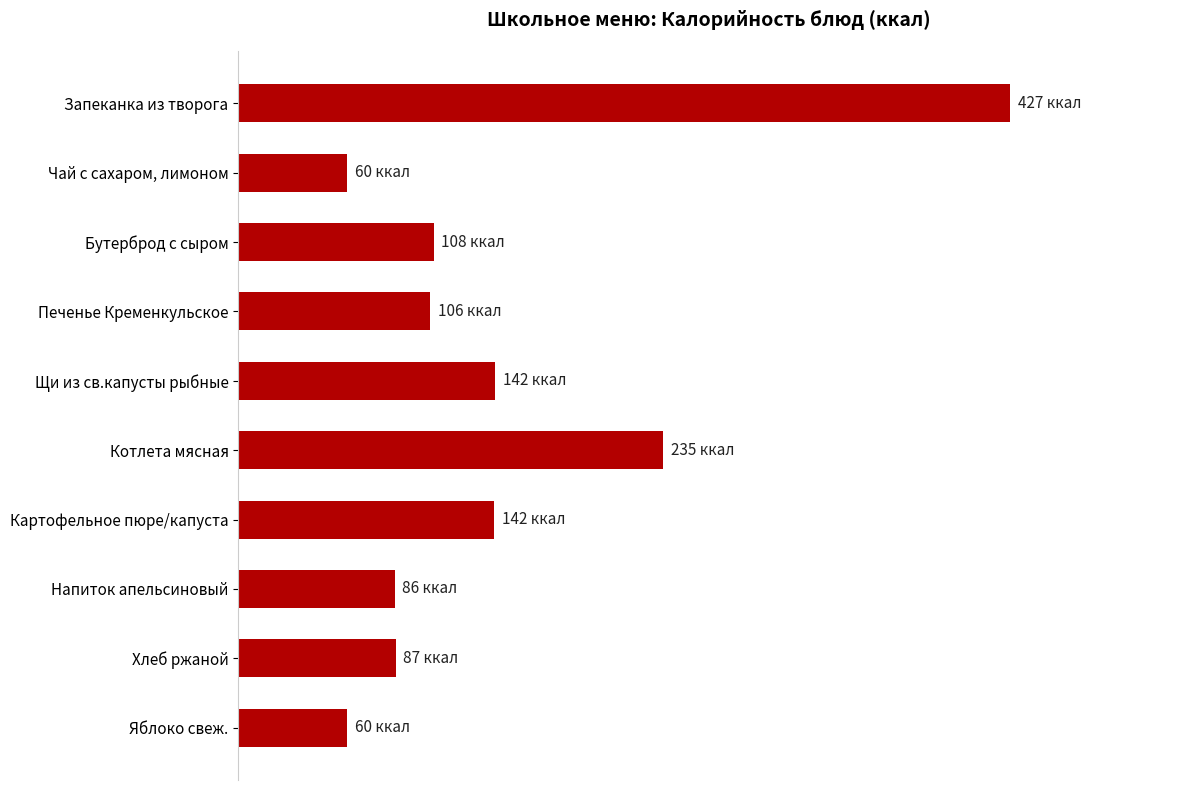

What is the greatest value displayed?

427.0